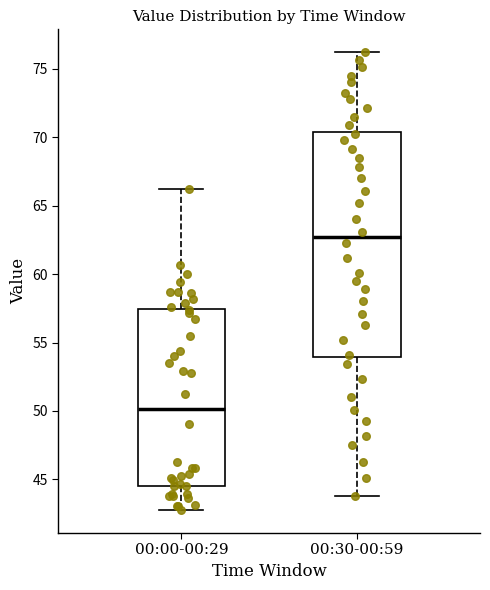

Where does the upper whisker of the box for 00:00-00:29 end on the y-axis? The values are not printed on the chart, so give them approximately, as read against the axis.

66.0